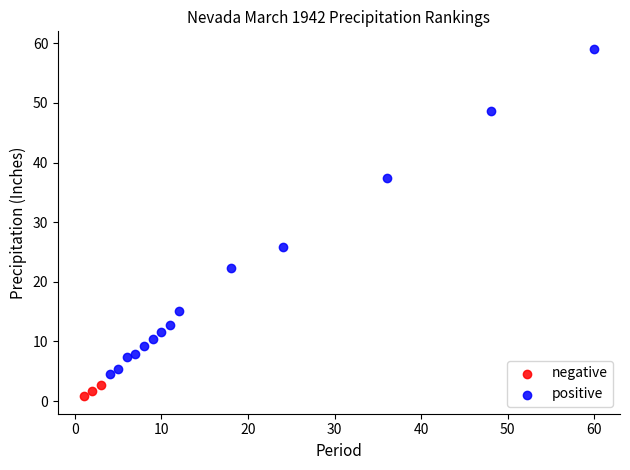

Which series contains the lowest Y value?

negative